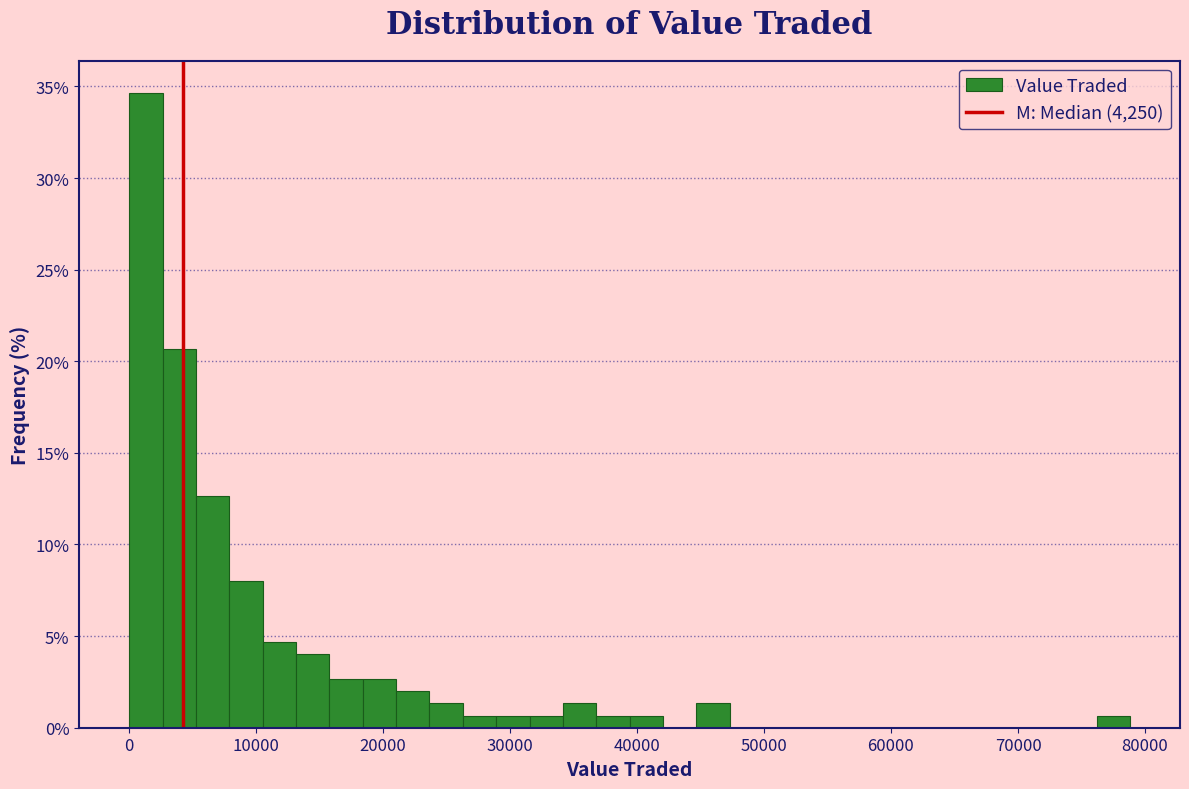

Read against the x-axis, roughly where is the centre of the tallest bar?

1000